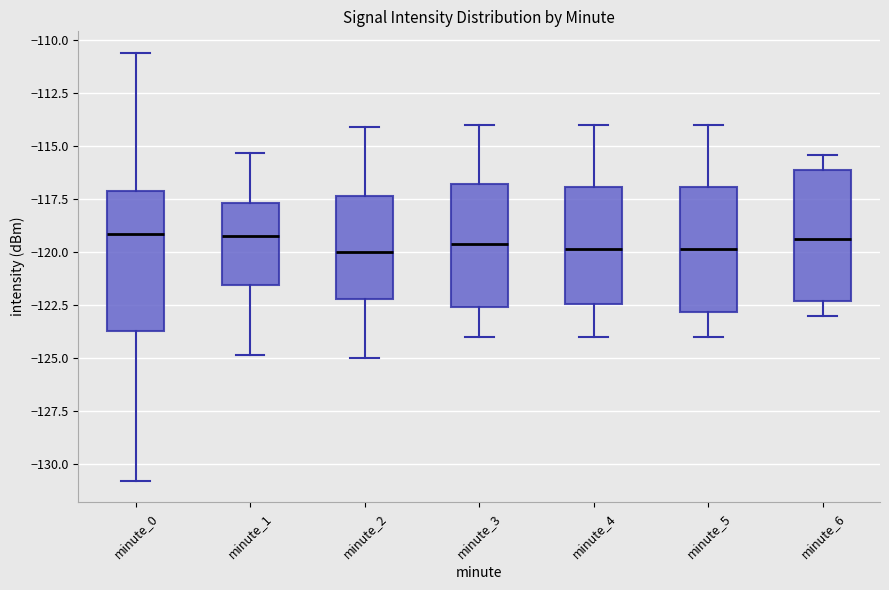

Reading left to right, read every box against the y-axis: the position of its median line, the range the box covers, and the ends of its whiskers. The values are not printed on the chart, so give them approximately, as read against the axis.

minute_0: median -119.0, box -123.5 to -117.0, whiskers -131.0 to -110.5
minute_1: median -119.5, box -121.5 to -117.5, whiskers -125.0 to -115.5
minute_2: median -120.0, box -122.0 to -117.5, whiskers -125.0 to -114.0
minute_3: median -119.5, box -122.5 to -117.0, whiskers -124.0 to -114.0
minute_4: median -120.0, box -122.5 to -117.0, whiskers -124.0 to -114.0
minute_5: median -120.0, box -123.0 to -117.0, whiskers -124.0 to -114.0
minute_6: median -119.5, box -122.5 to -116.0, whiskers -123.0 to -115.5